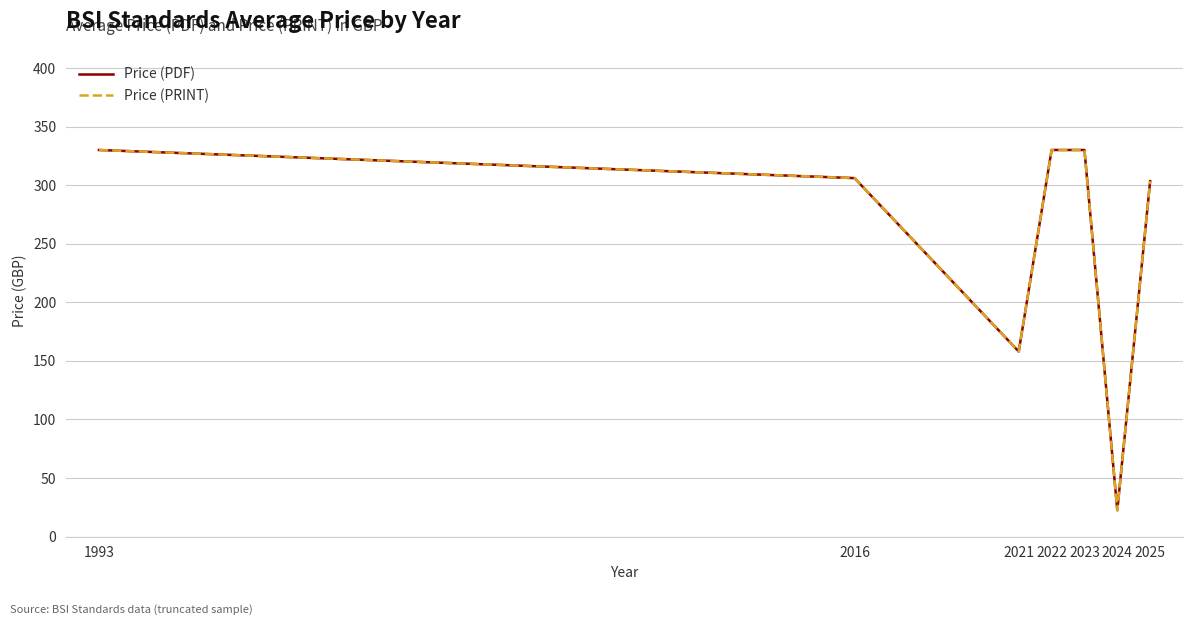

At which label does Price (PDF) reach its peak?

1993